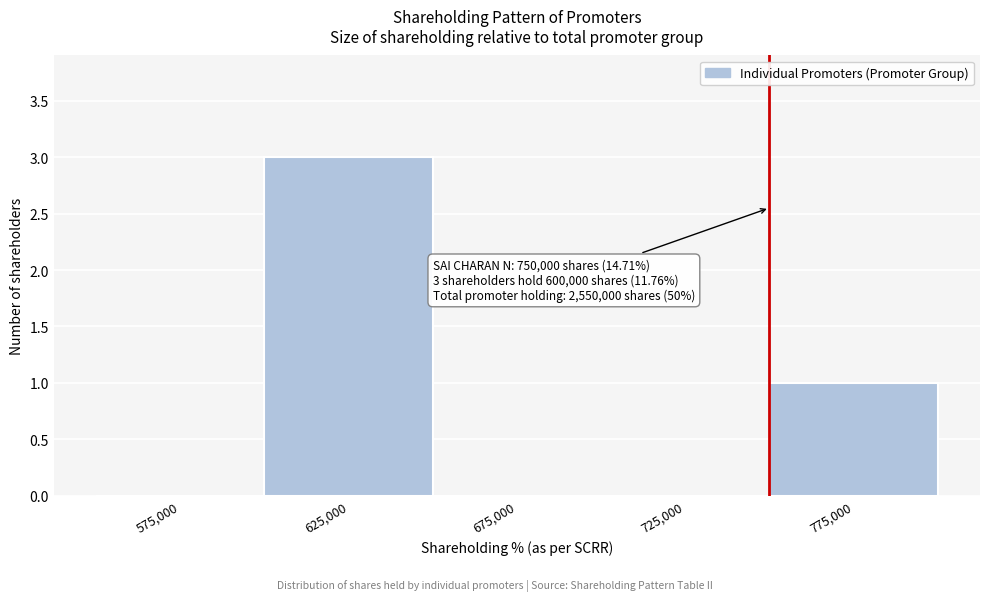

Which range on the x-axis has the tallest bar?

600000 to 650000